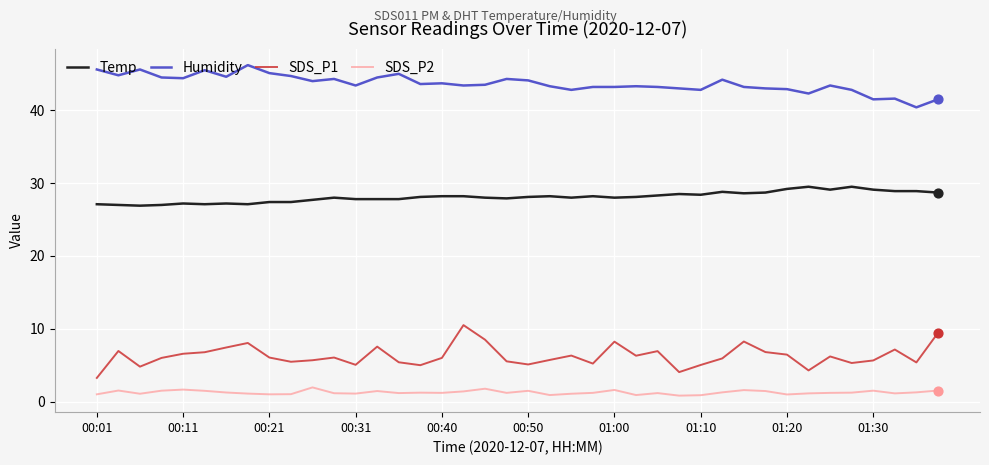

True or false: Temp and SDS_P2 cross at least once.

False